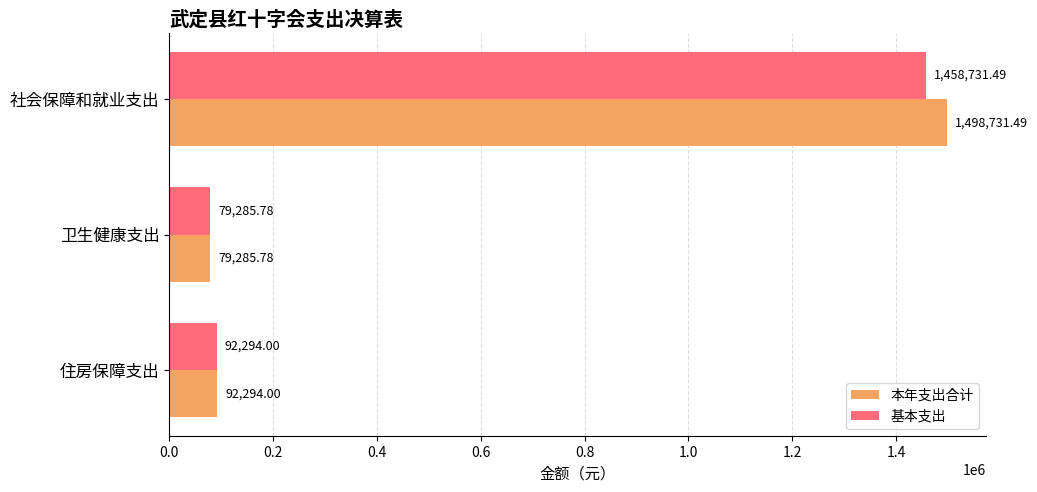

Rank the series by their maximum value, from lowest to highest.

基本支出, 本年支出合计